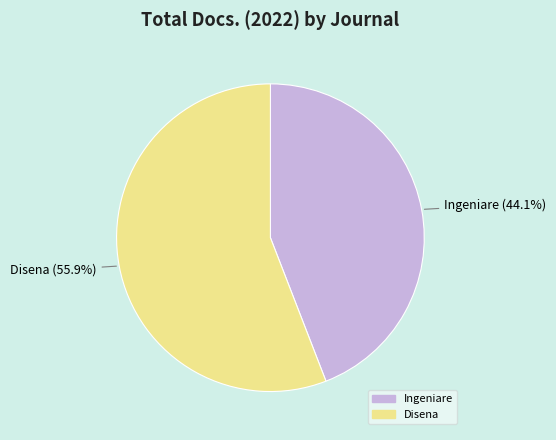

What is the majority slice?

Disena